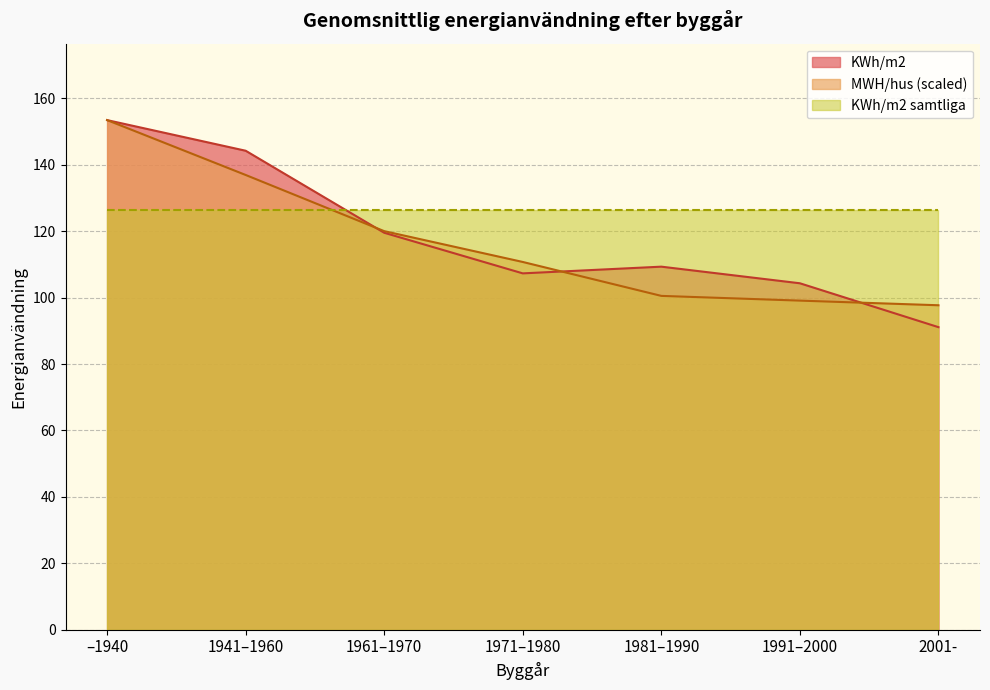

After their last crossing, which series has the higher values: MWH/hus or KWh/m2?

MWH/hus